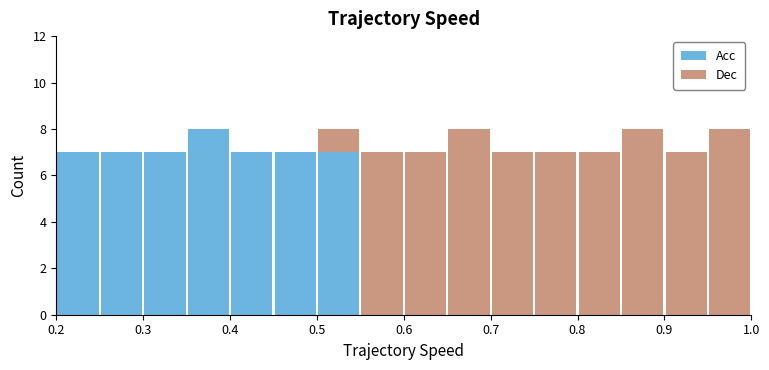

Reading left to right, transcribe this chart: for each stacked bar, give the range it covers on the x-axis and its total height. The values are not printed on the chart, so give them approximately, as read against the axis.

0.20 to 0.25: 7
0.25 to 0.30: 7
0.30 to 0.35: 7
0.35 to 0.40: 8
0.40 to 0.45: 7
0.45 to 0.50: 7
0.50 to 0.55: 8
0.55 to 0.60: 7
0.60 to 0.65: 7
0.65 to 0.70: 8
0.70 to 0.75: 7
0.75 to 0.80: 7
0.80 to 0.85: 7
0.85 to 0.90: 8
0.90 to 0.95: 7
0.95 to 1.00: 8